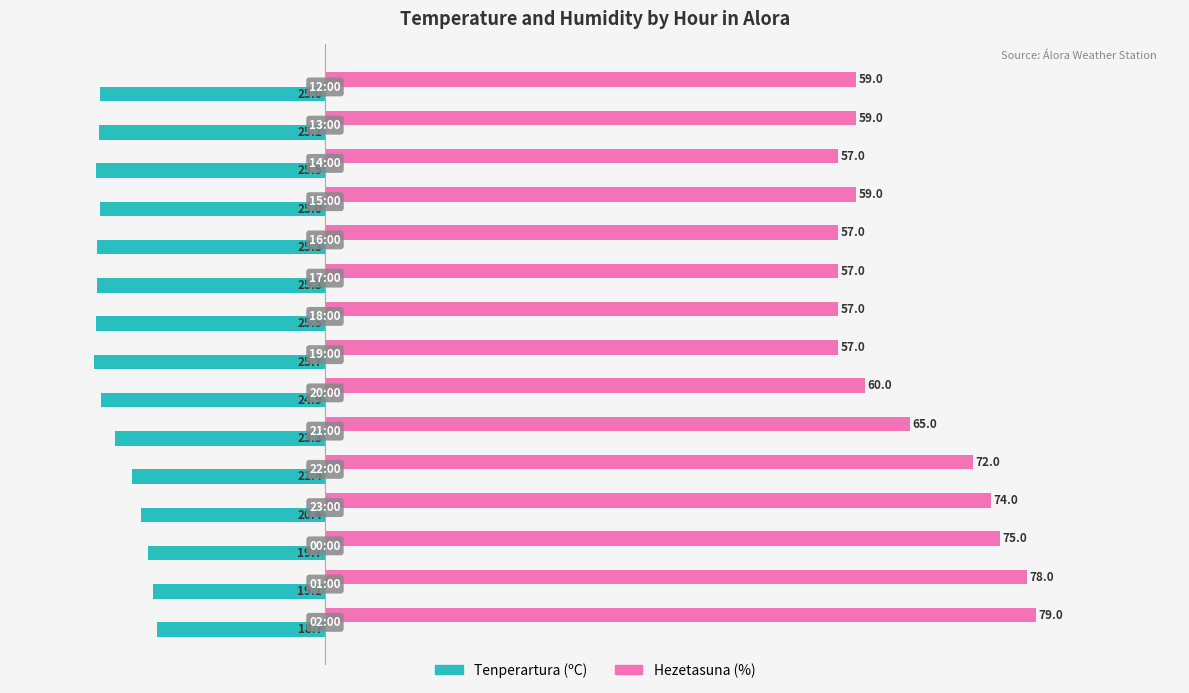

At how many categories does at least one series exceed 10?

15